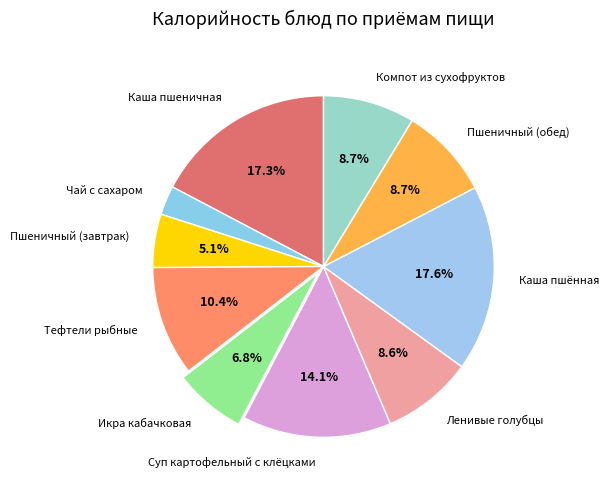

The Пшеничный (завтрак) slice represents 5% of the pie. True or false?

True